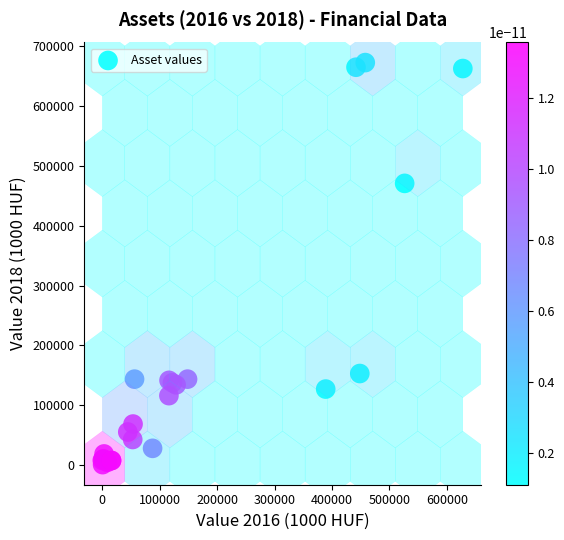

What Y value in the scatter plot is closest to 336705?

470841